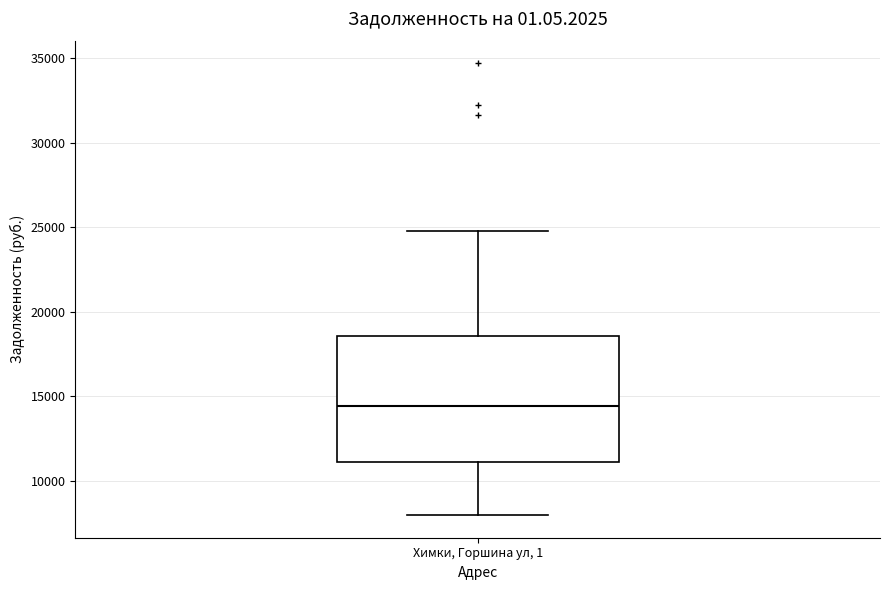

Read this box plot against the y-axis: the position of the median line, the range covered by the box, and the ends of both whiskers. The values are not printed on the chart, so give them approximately, as read against the axis.

median 14500, box 11000 to 18500, whiskers 8000 to 25000